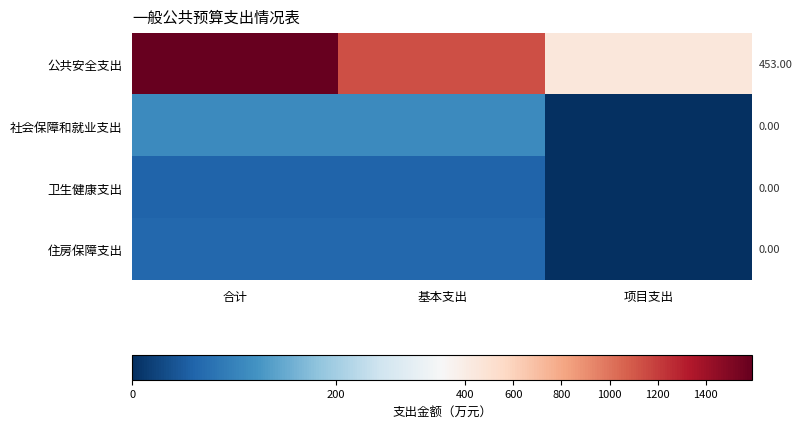

The value of 卫生健康支出 at 合计 is 84.5. True or false?

False